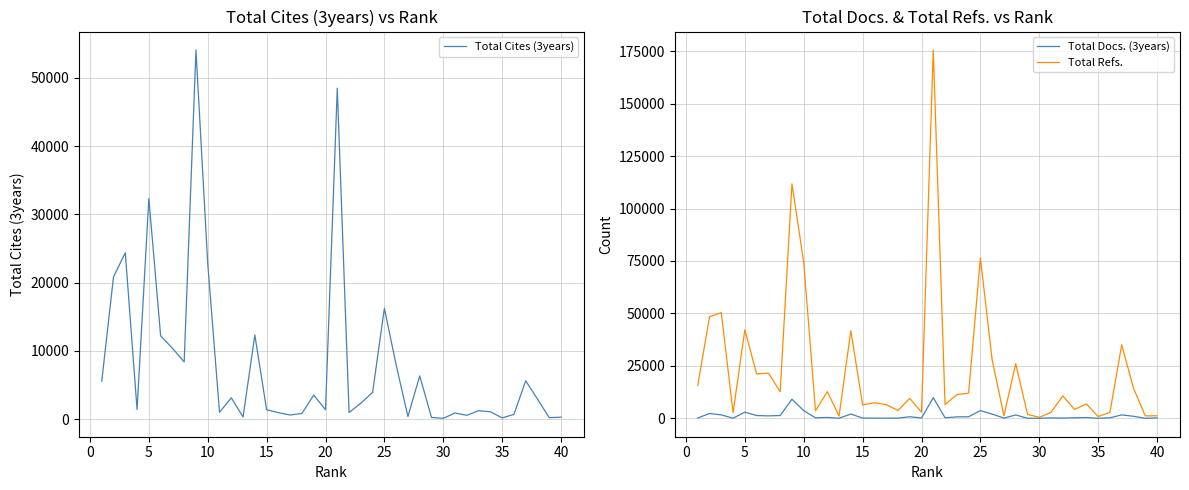

Does the chart have visible grid lines?

Yes